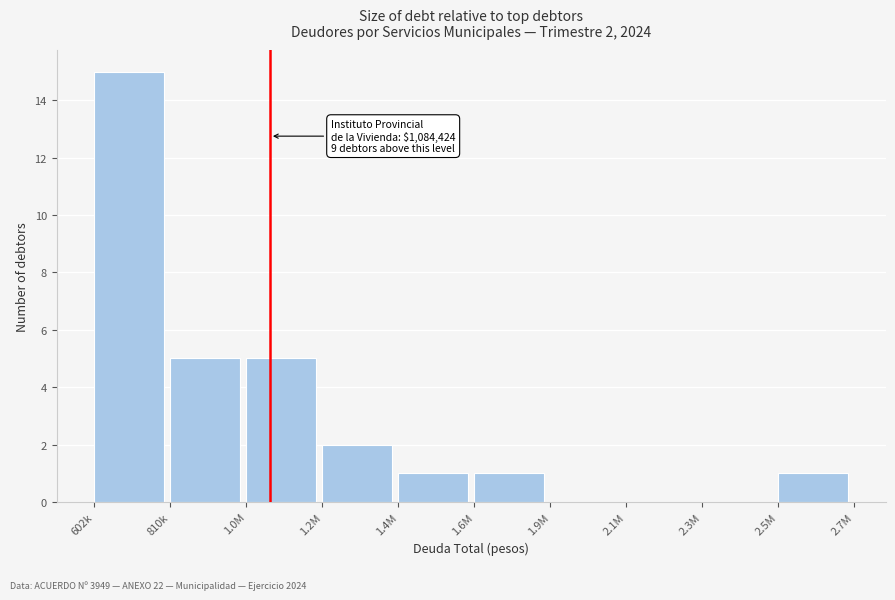

Reading left to right, list all the values displayed in this chart.

602k=15	810k=5	1.0M=5	1.2M=2	1.4M=1	1.6M=1	1.9M=0	2.1M=0	2.3M=0	2.5M=1